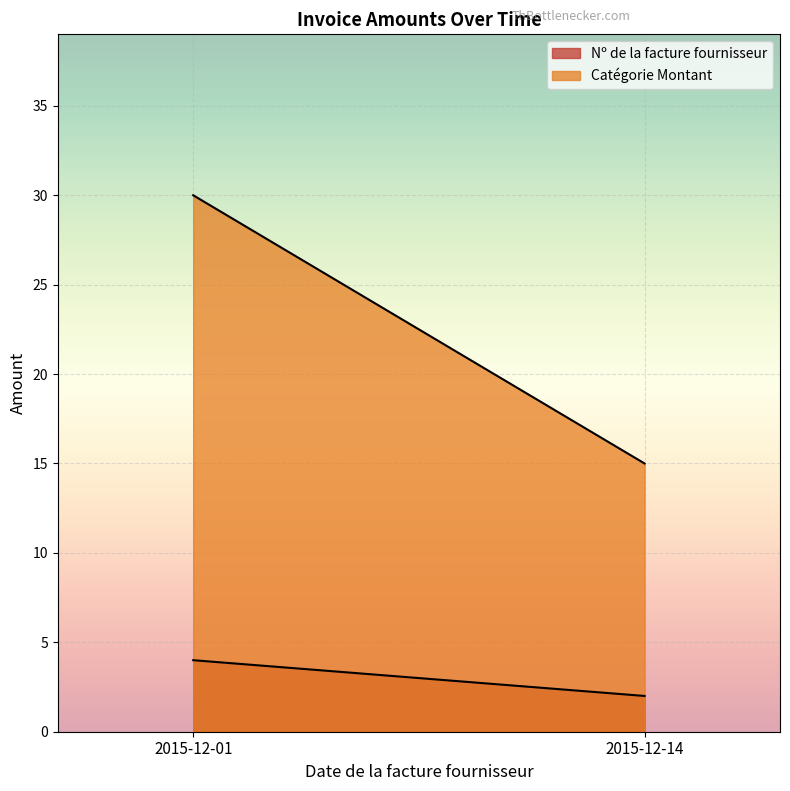

Rank the series by their maximum value, from lowest to highest.

Nº de la facture fournisseur, Catégorie Montant